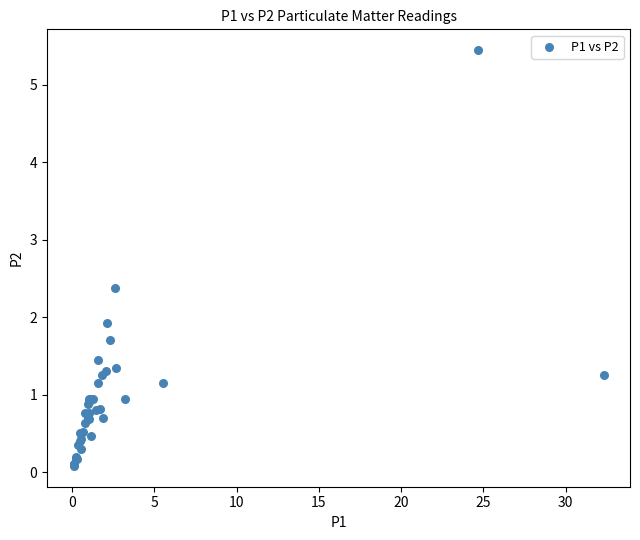

What Y value in the scatter plot is closest to 2?

1.9